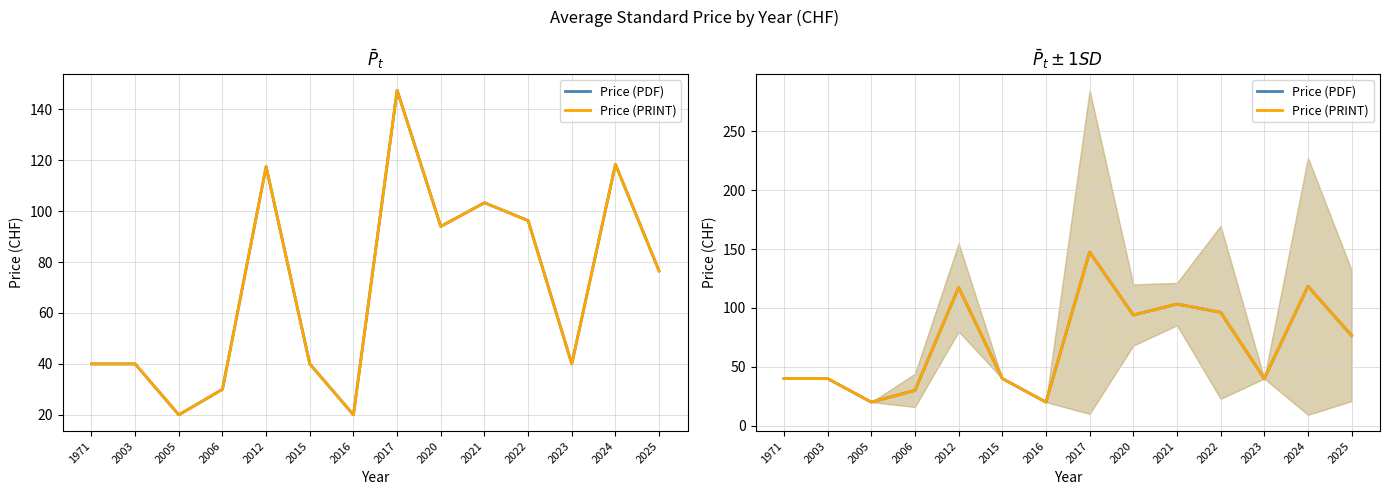

What is the difference between the second highest and minimum values in the Price (PDF) series?

98.4